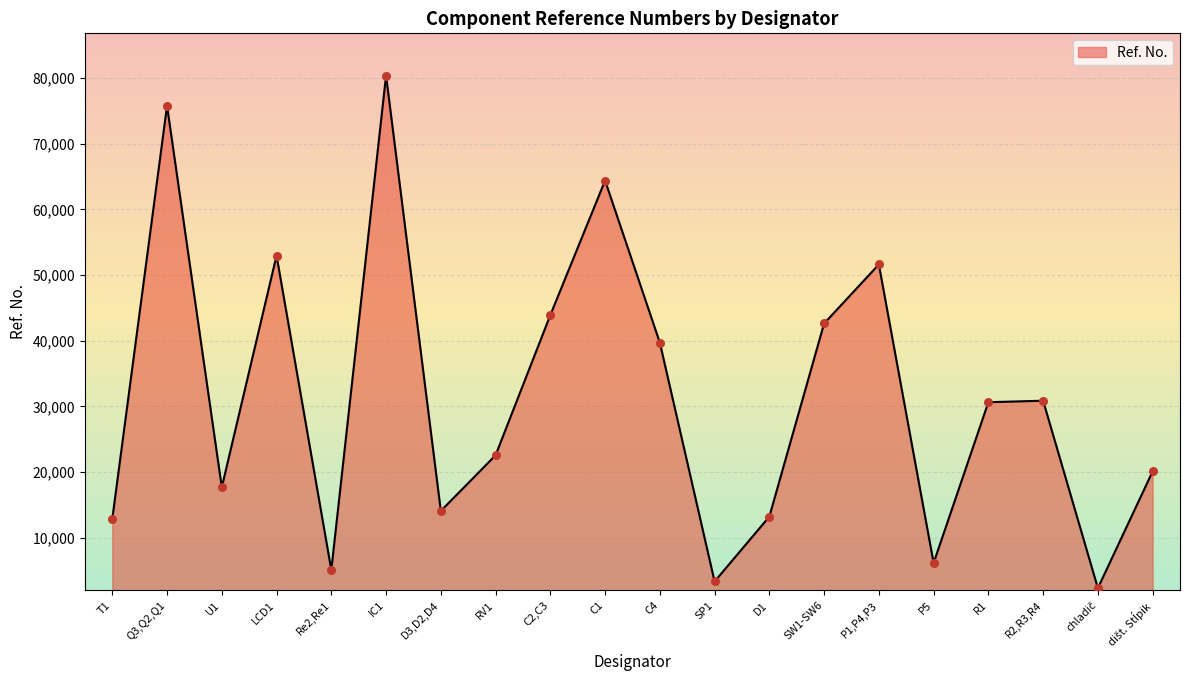

What is the ratio of the value at C1 to the value at R1?

2.1